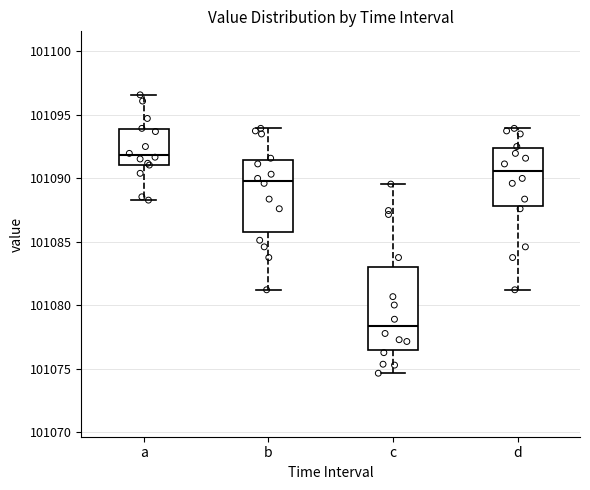

Reading left to right, transcribe this box plot: for each box, give where its median line is, the range the box spans, and where its two whiskers end, as read against the y-axis. The values are not printed on the chart, so give them approximately, as read against the axis.

a: median 101092.0, box 101091.0 to 101094.0, whiskers 101088.5 to 101096.5
b: median 101090.0, box 101085.5 to 101091.5, whiskers 101081.0 to 101094.0
c: median 101078.5, box 101076.5 to 101083.0, whiskers 101074.5 to 101089.5
d: median 101090.5, box 101088.0 to 101092.5, whiskers 101081.0 to 101094.0